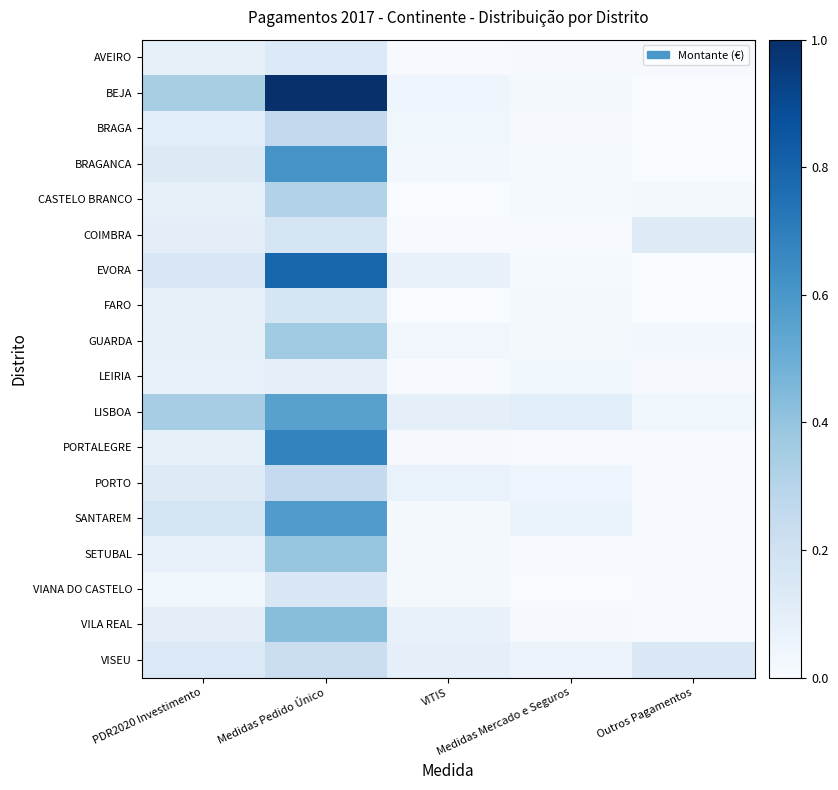

Rank the series by their maximum value, from lowest to highest.

LEIRIA, AVEIRO, VIANA DO CASTELO, FARO, COIMBRA, VISEU, PORTO, BRAGA, CASTELO BRANCO, GUARDA, SETUBAL, VILA REAL, LISBOA, SANTAREM, BRAGANCA, PORTALEGRE, EVORA, BEJA